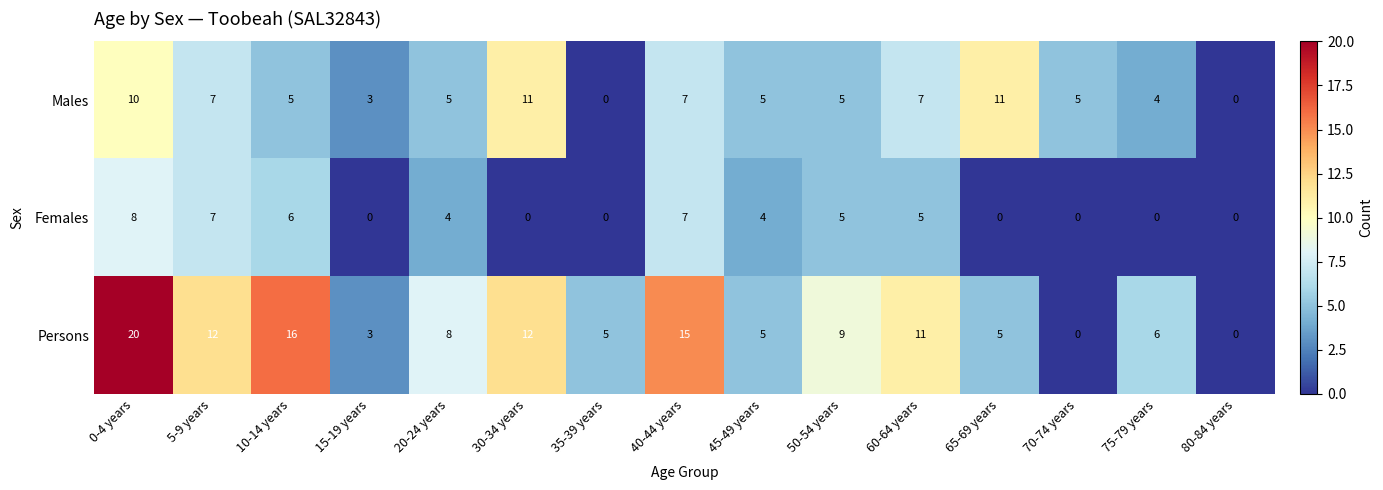

At which category is the sum across all series the highest?

0-4 years